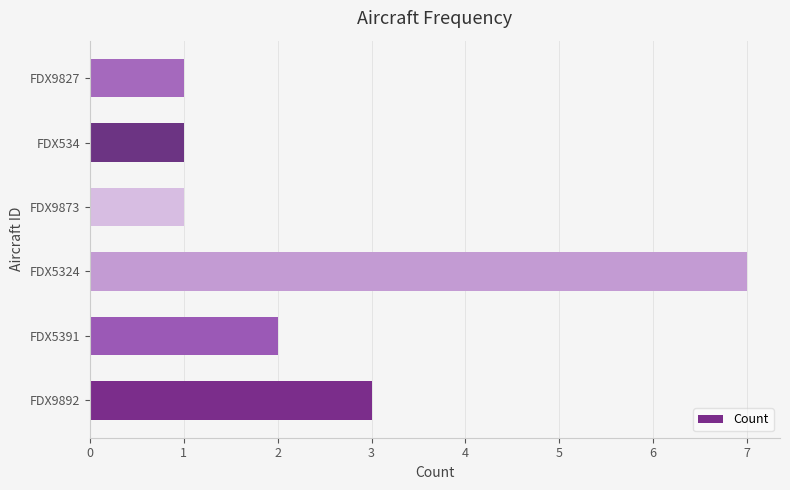

Reading top to bottom, transcribe all the data shown in this chart.

1	1	1	7	2	3